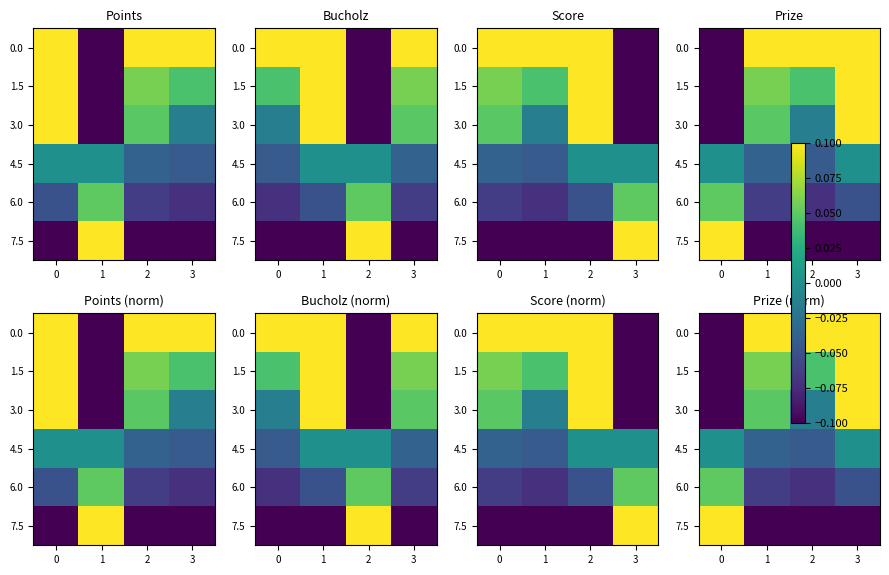

The 0.0 series shows 0.1 at 3. True or false?

True